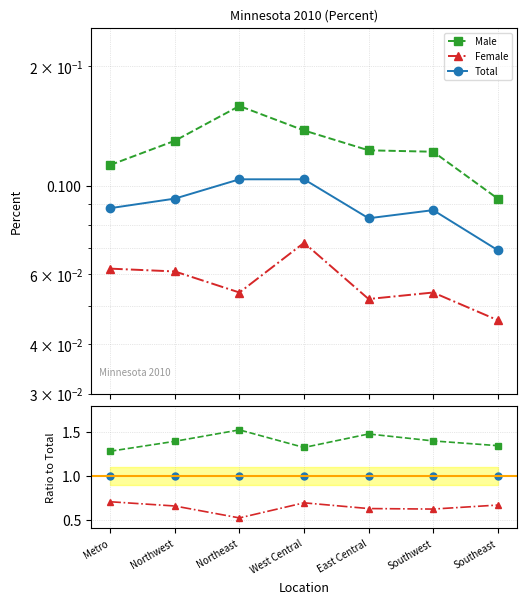

Rank the series at Southeast from highest to lowest value.

Male, Total, Female